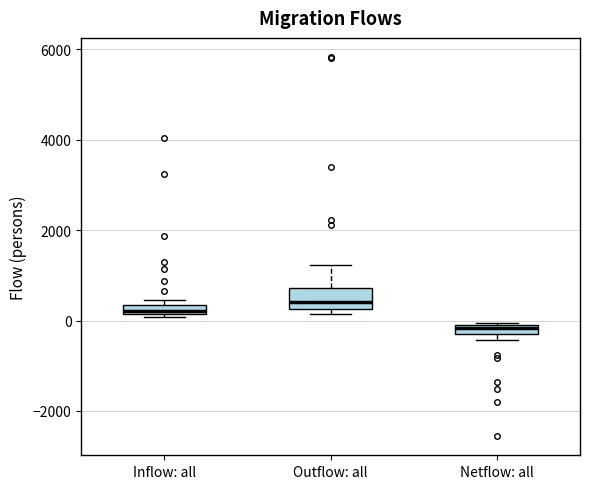

Where is the upper edge of the box for Outflow: all on the y-axis? The values are not printed on the chart, so give them approximately, as read against the axis.

800